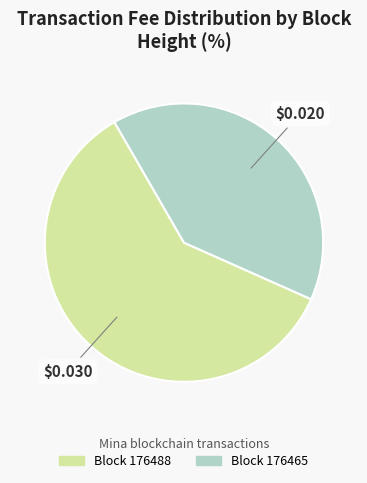

Is there a majority slice in this chart?

Yes